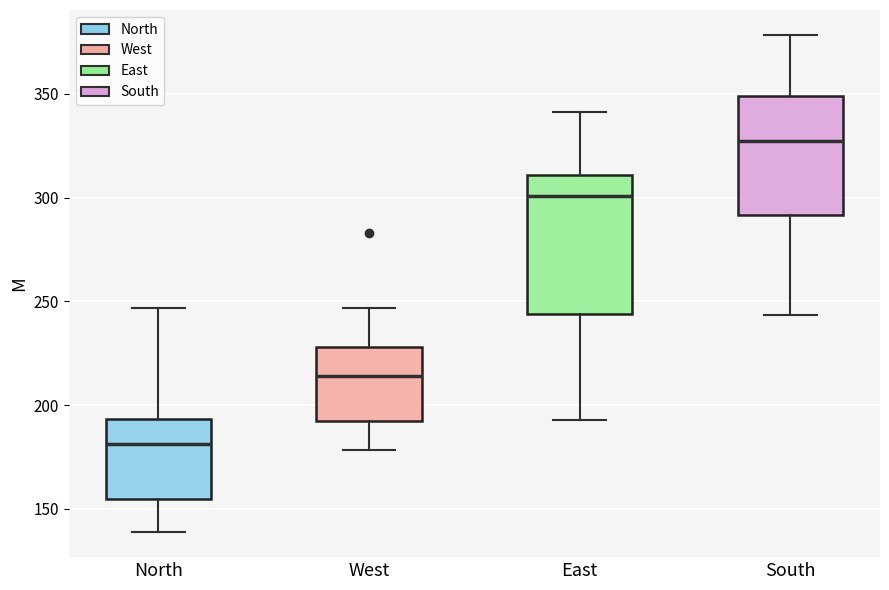

Comparing the boxes themselves (not the whiskers), which one is the tallest?

East